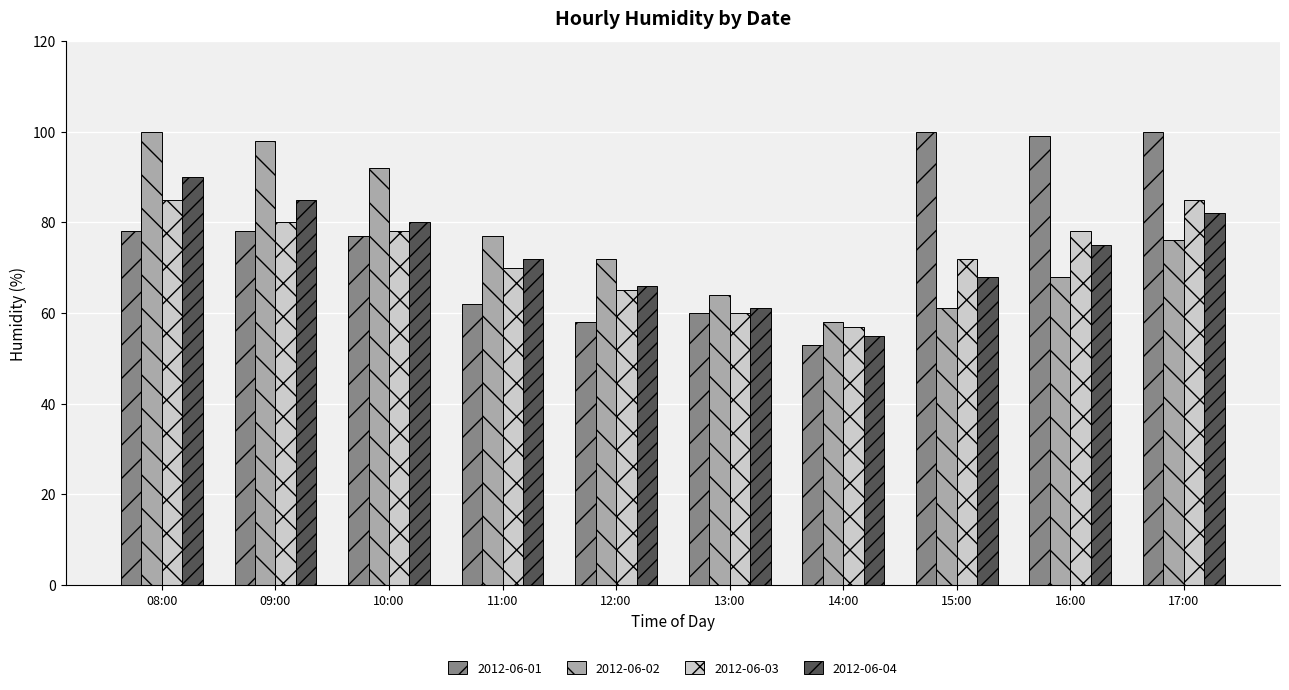

What is the minimum value shown in the chart?

53